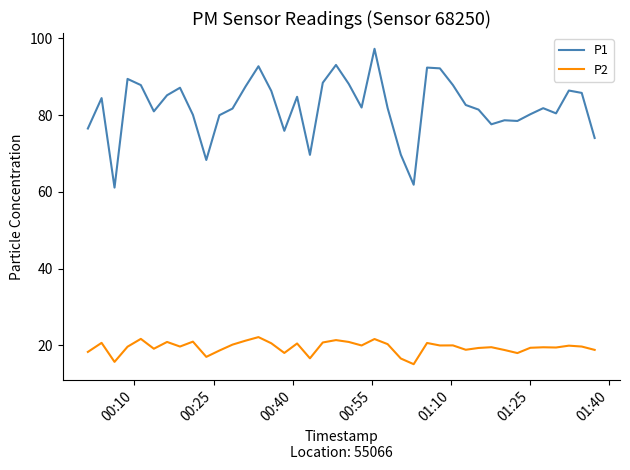

List the series in order of their overall mean, lowest first.

P2, P1